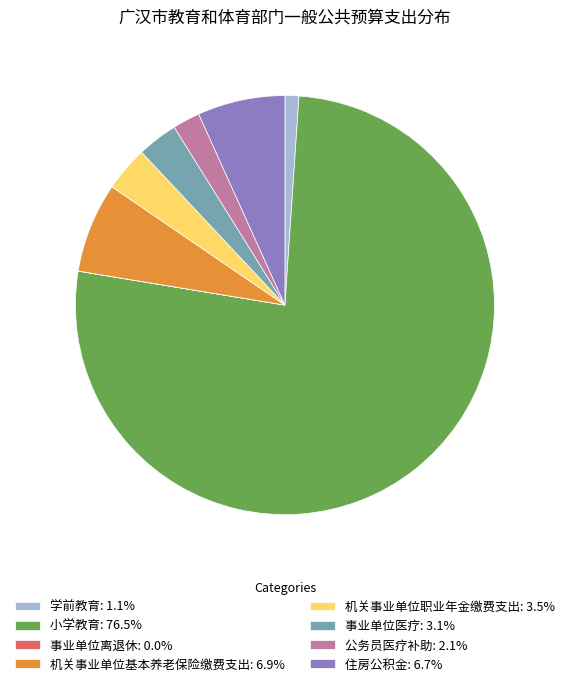

The 小学教育 slice represents 77% of the pie. True or false?

True